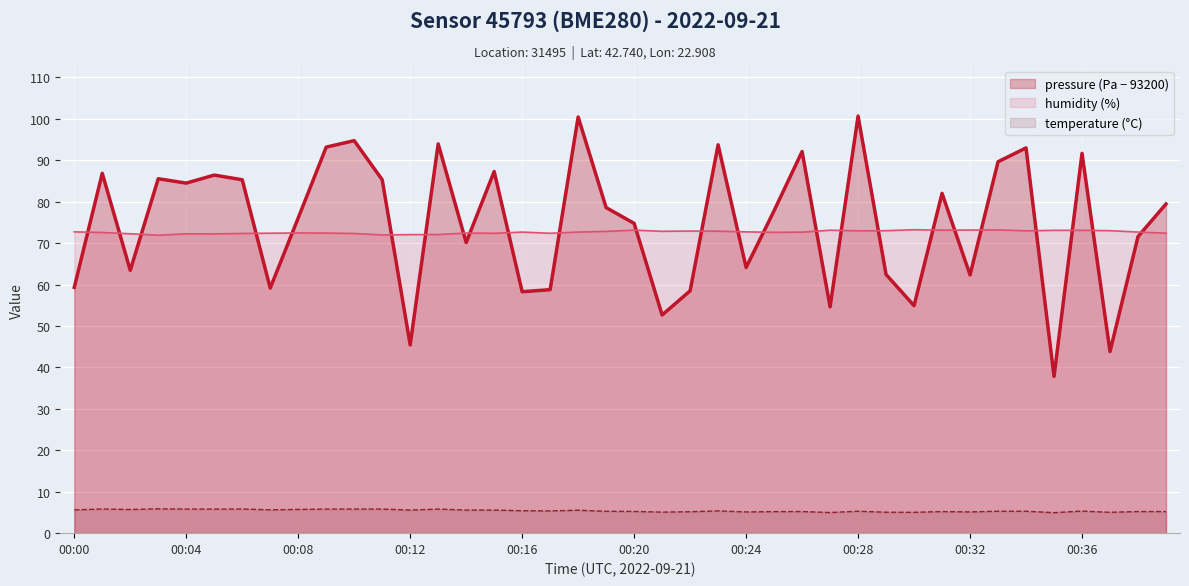

What is the value of the pressure point at the 20th from the left?

78.6